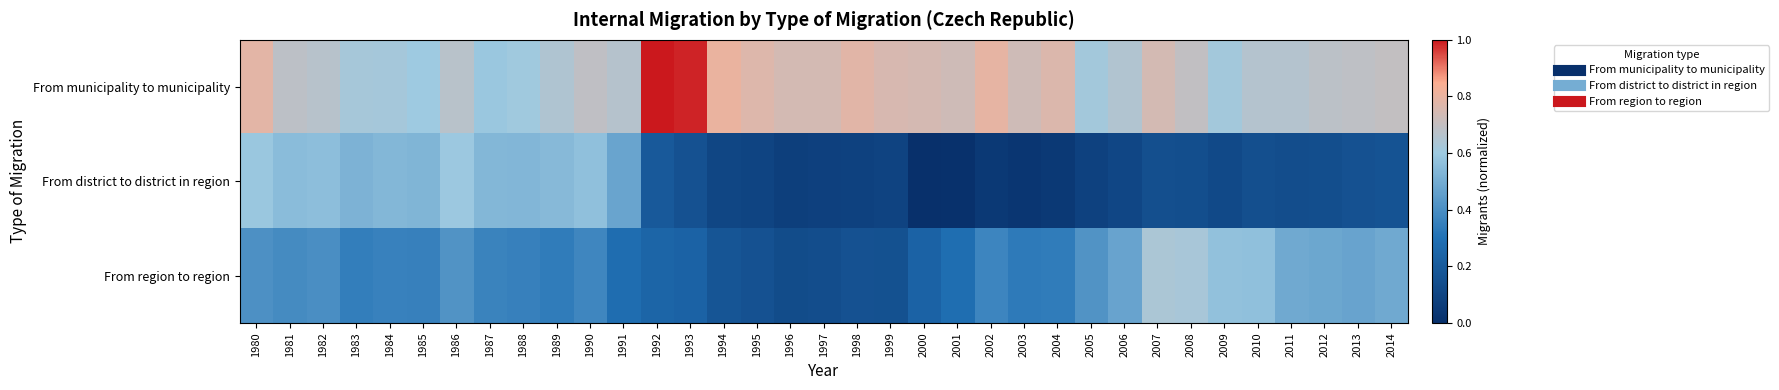

Which series has the largest total across all categories?

From municipality to municipality